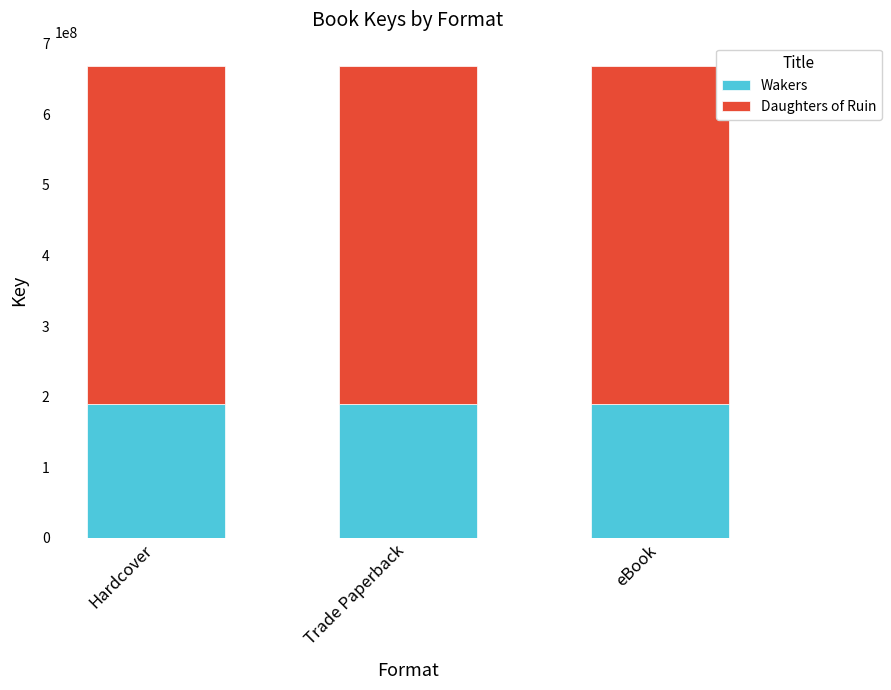

How many bars are there in total?

3